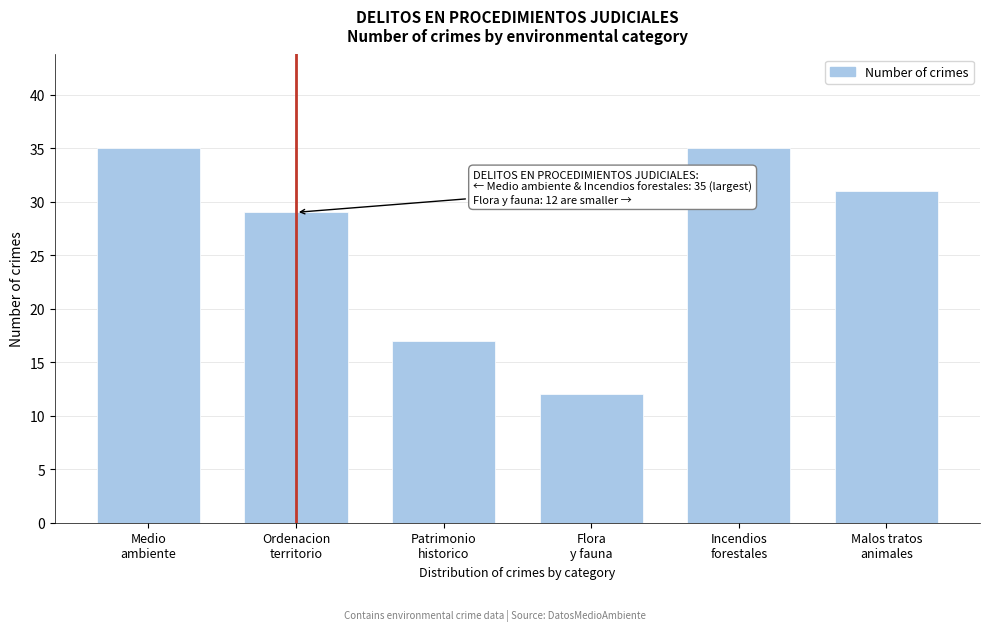

Reading left to right, extract all data points from this chart.

35	29	17	12	35	31